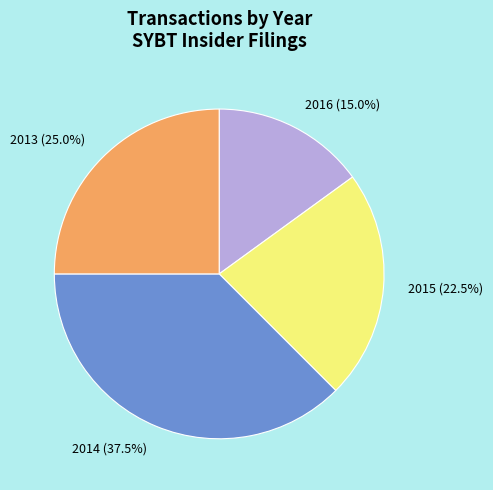

To the nearest percent, what is the average slice percentage?

25%